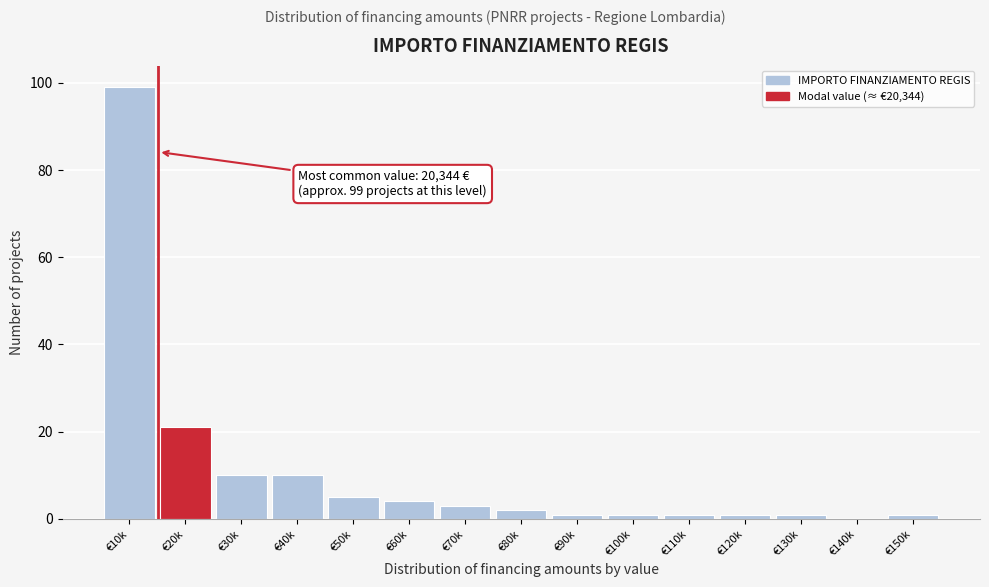

Reading left to right, what are all the values shown in this chart?

€10k=99	€20k=21	€30k=10	€40k=10	€50k=5	€60k=4	€70k=3	€80k=2	€90k=1	€100k=1	€110k=1	€120k=1	€130k=1	€140k=0	€150k=1